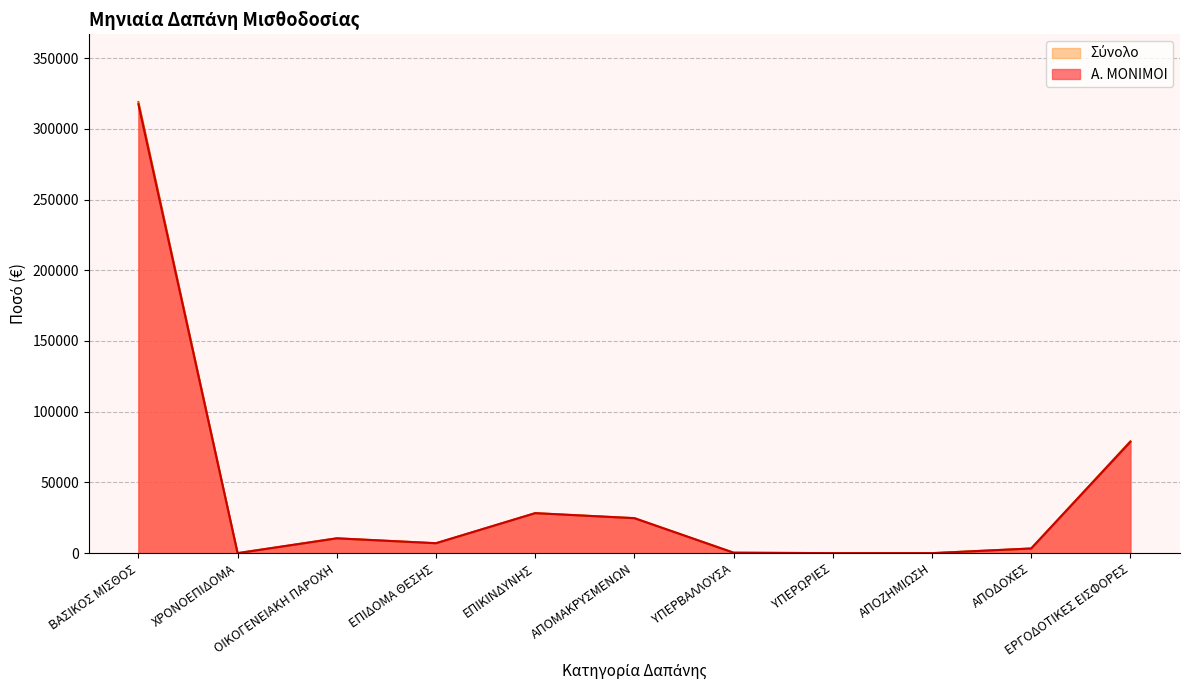

What is the sum of the Α. ΜΟΝΙΜΟΙ values at ΑΠΟΜΑΚΡΥΣΜΕΝΩΝ and ΕΡΓΟΔΟΤΙΚΕΣ ΕΙΣΦΟΡΕΣ?

103374.1